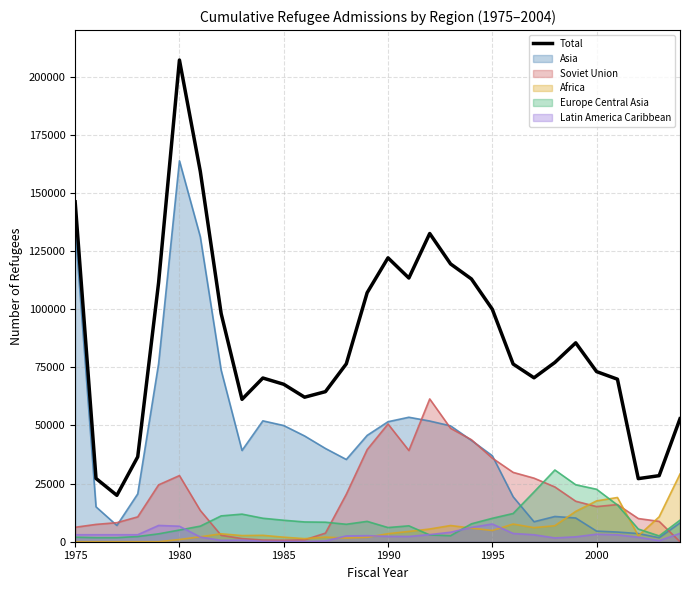

Which series has the largest total across all categories?

Total